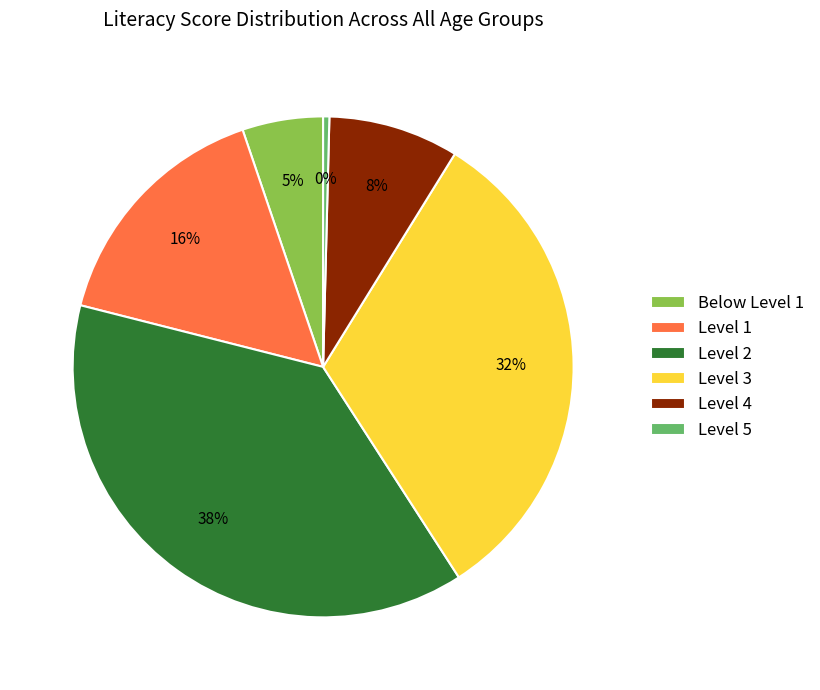

To the nearest percent, what is the difference between the largest and smallest slice percentages?

38%